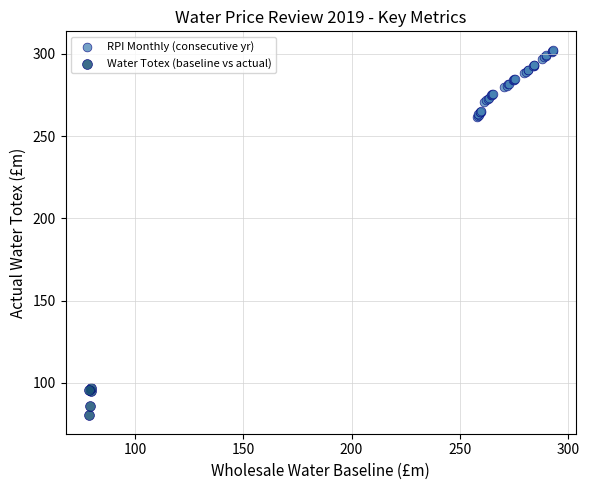

Which series has the widest spread of Y values?

RPI Monthly (consecutive yr)